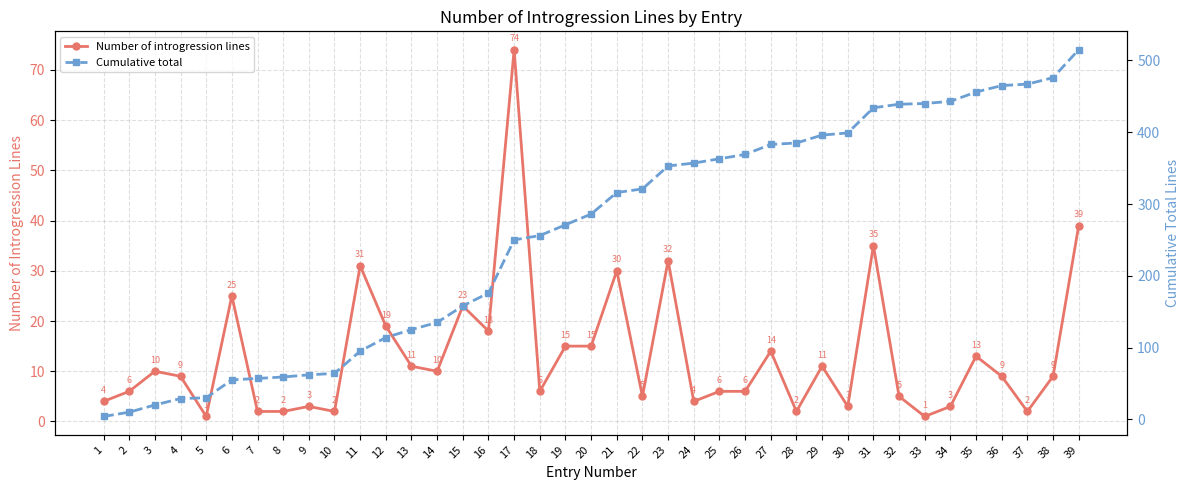

True or false: Number of introgression lines and Cumulative total intersect in this chart.

False